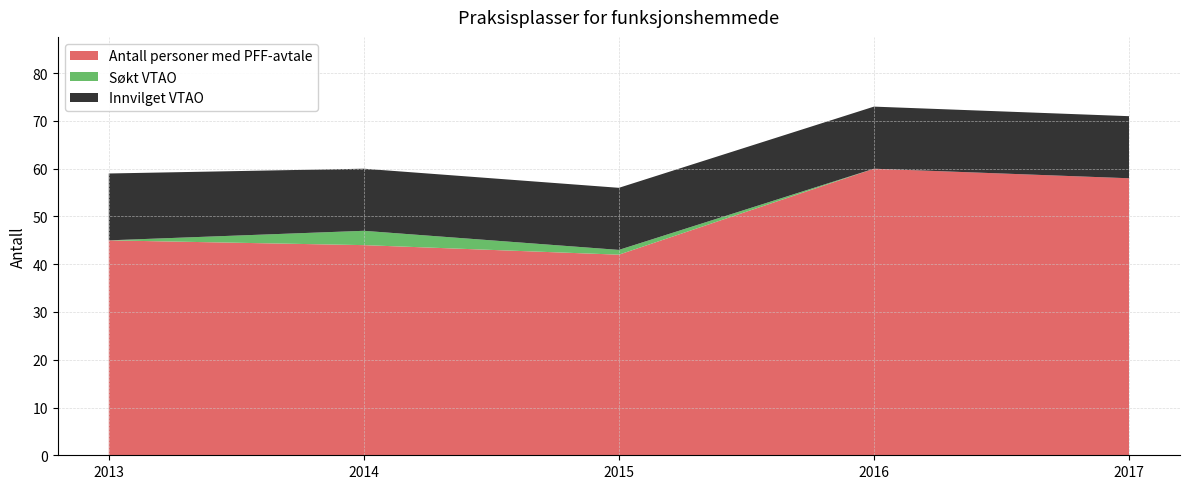

Reading left to right, what are all the values shown in this chart?

Antall personer med PFF-avtale: 2013=45	2014=44	2015=42	2016=60	2017=58
Søkt VTAO: 2013=0	2014=3	2015=1	2016=0	2017=0
Innvilget VTAO: 2013=14	2014=13	2015=13	2016=13	2017=13